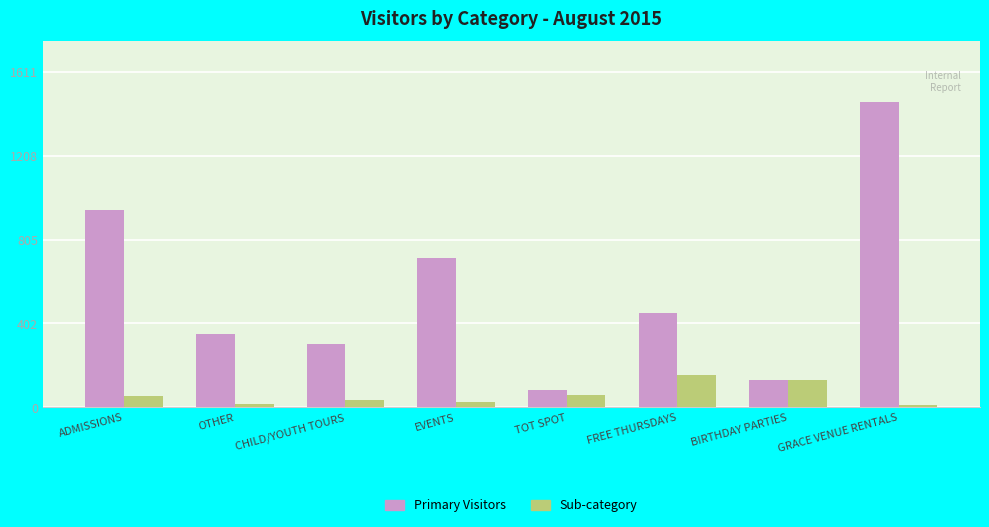

What is the greatest value displayed?

1465